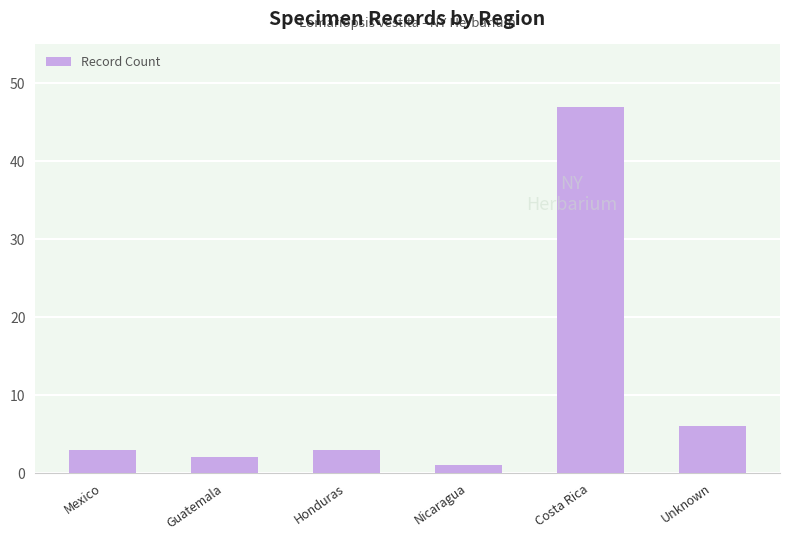

What is the difference between the second highest and minimum values?

5